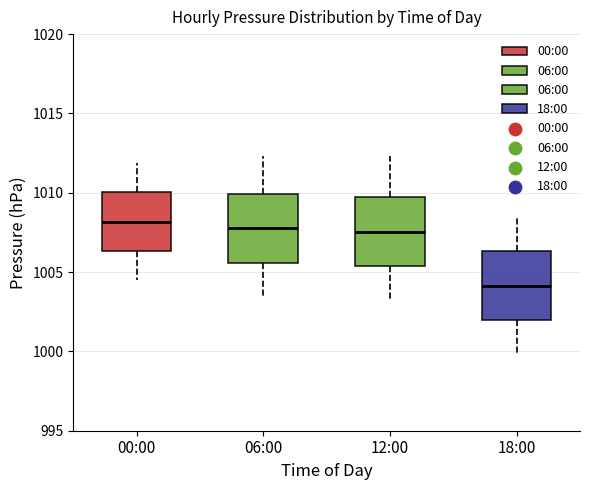

Which box's median line is the lowest?

18:00